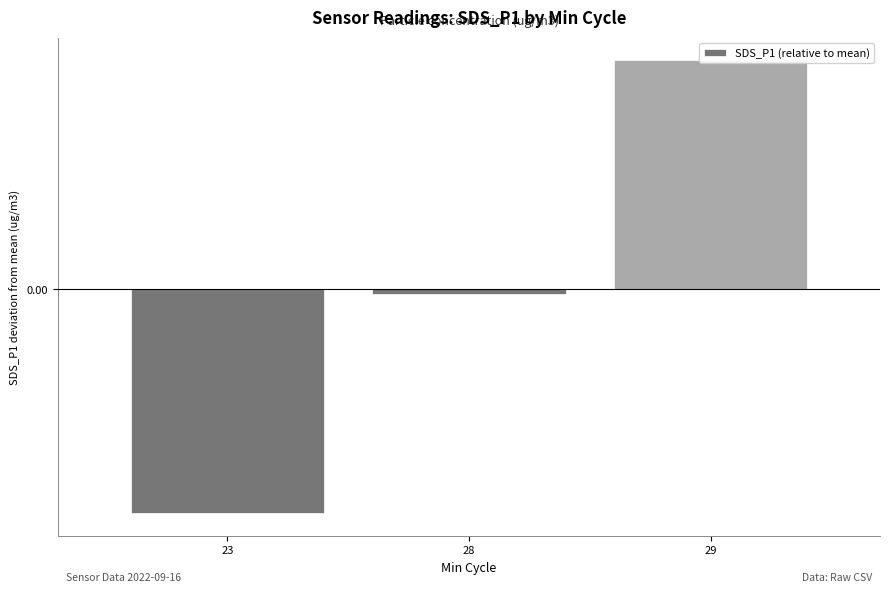

List the labels in order of value, smallest first.

23, 28, 29